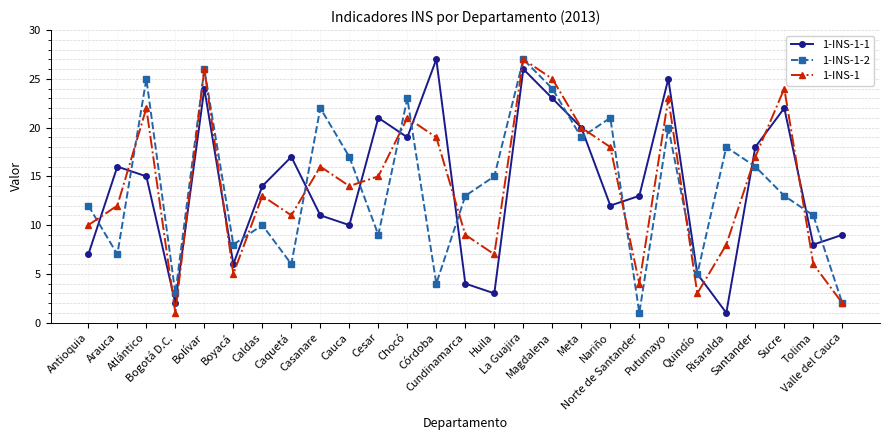

Does the chart have visible grid lines?

Yes